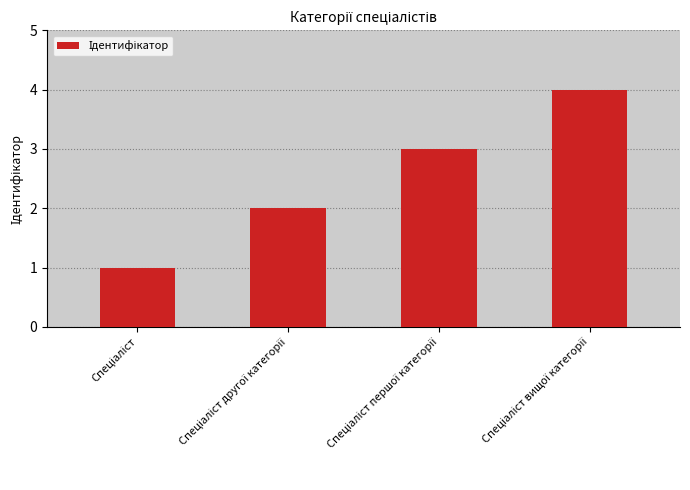

Count the number of categories in the chart.

4